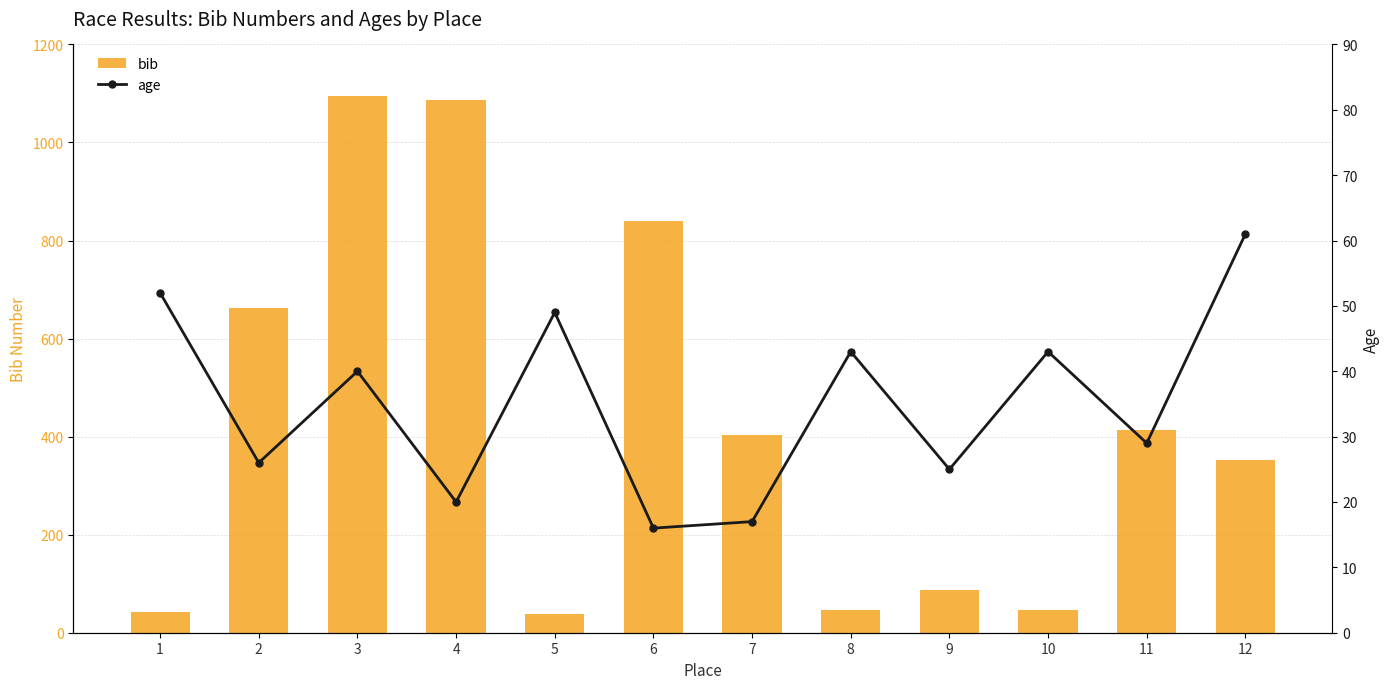

At which category is the sum across all series the highest?

3